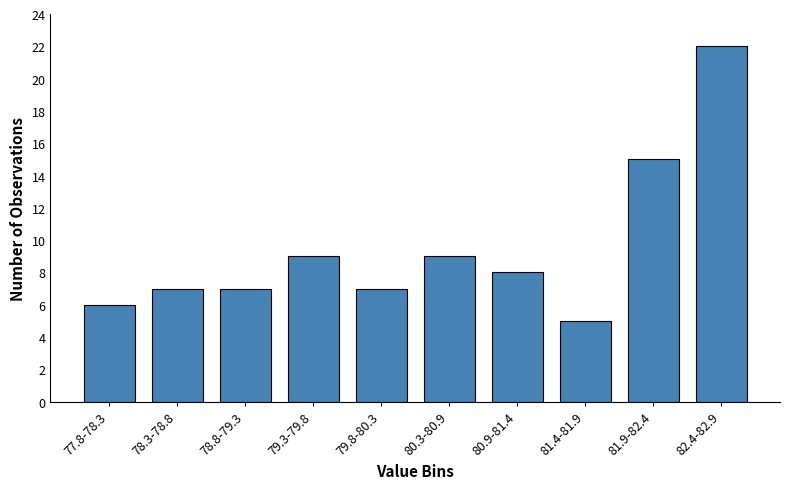

Reading right to left, transcribe all the data shown in this chart.

82.4-82.9=22	81.9-82.4=15	81.4-81.9=5	80.9-81.4=8	80.3-80.9=9	79.8-80.3=7	79.3-79.8=9	78.8-79.3=7	78.3-78.8=7	77.8-78.3=6